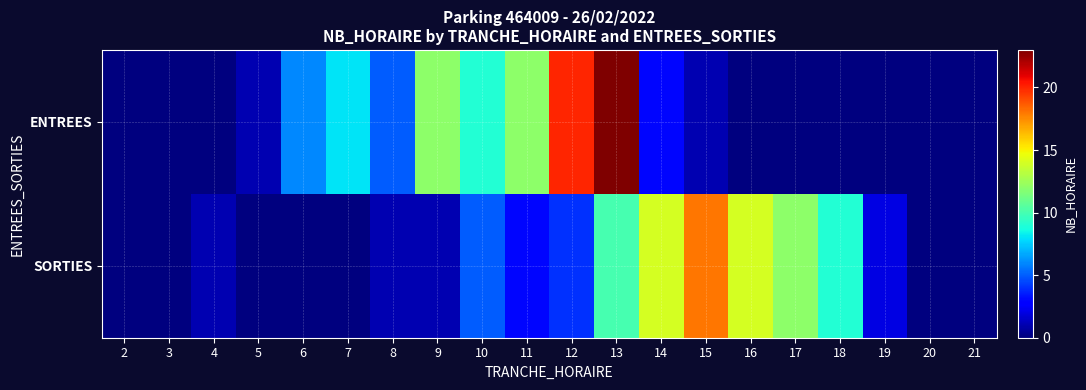

How many data points does each series have?

20